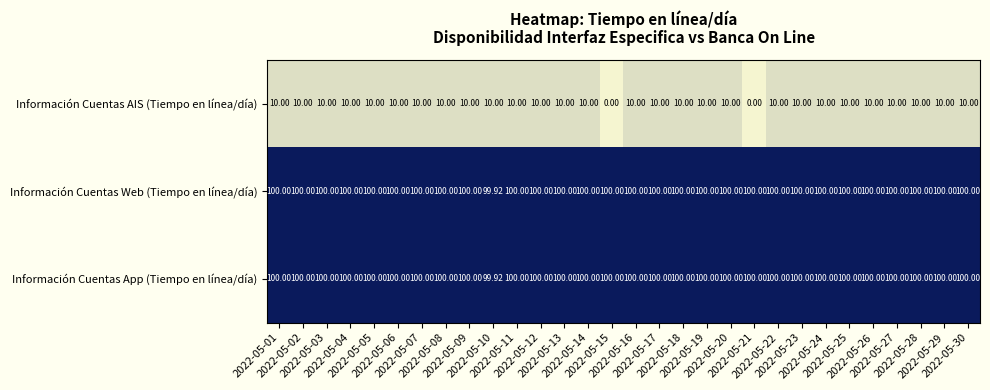

Which series has the largest range (max minus min)?

Información Cuentas AIS (Tiempo en línea/día)